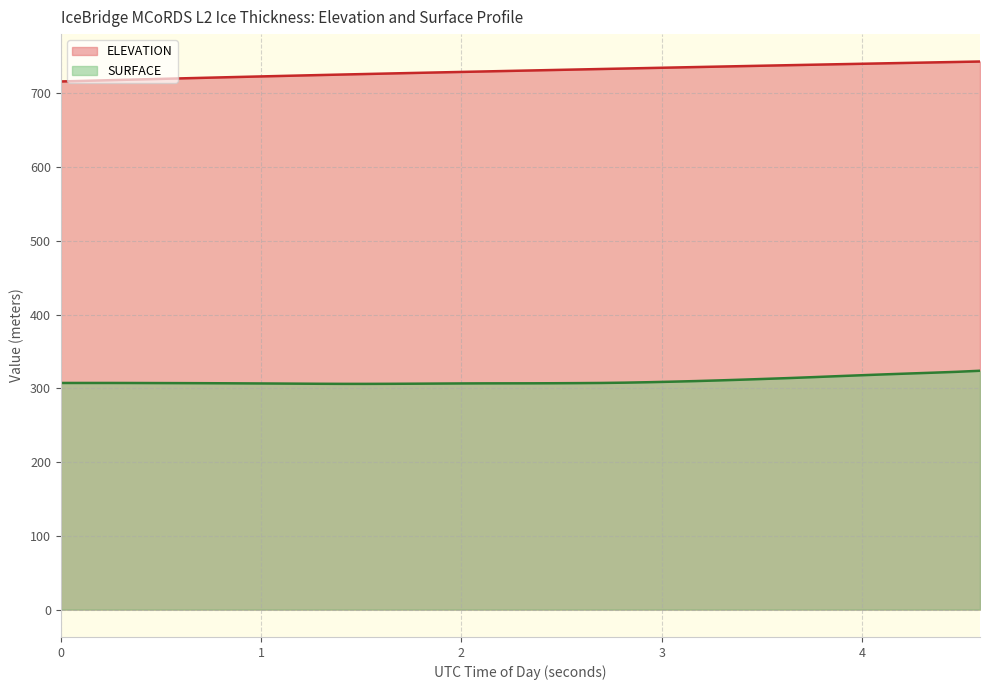

The SURFACE series shows 512.6 at 54865.5348. True or false?

False